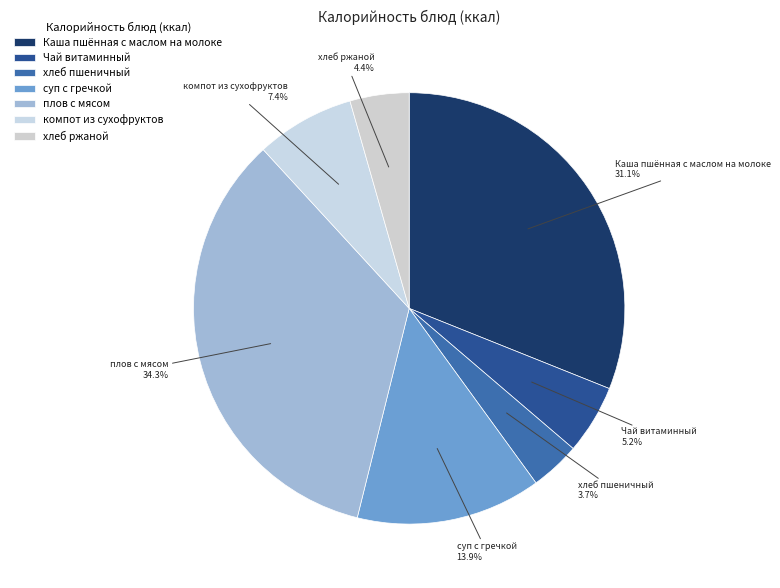

To the nearest percent, what is the difference between the largest and smallest slice percentages?

31%